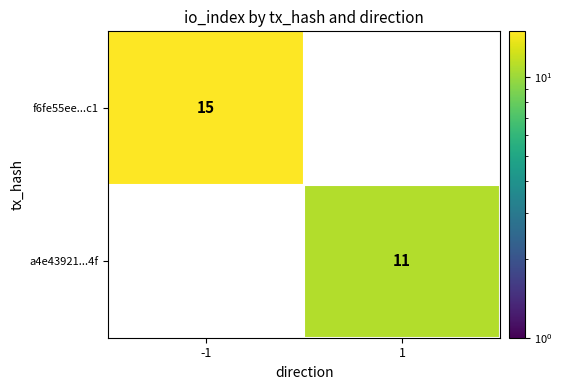

The value of a4e43921...4f at 1 is 18. True or false?

False